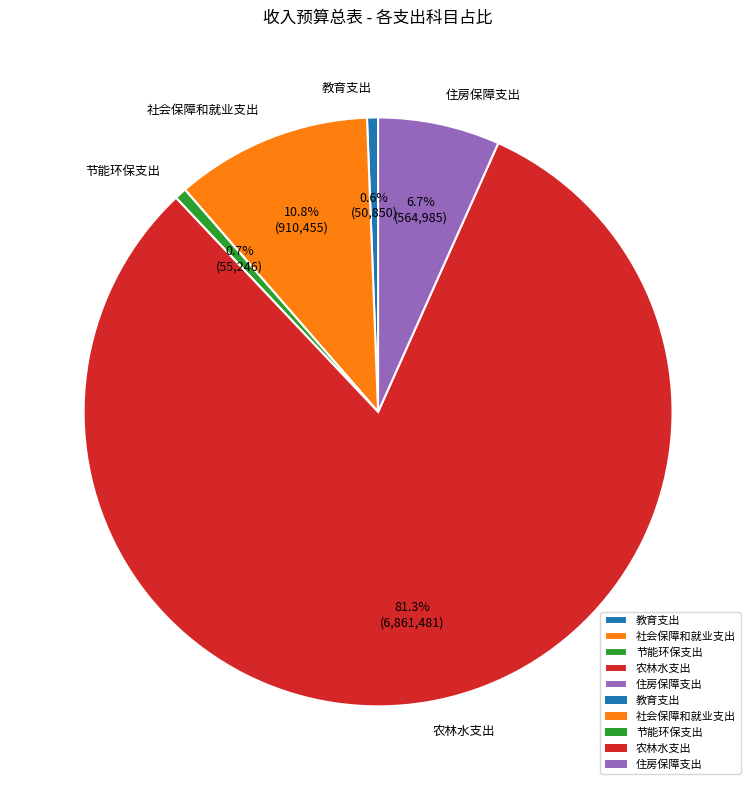

How much of the chart is everything except 社会保障和就业支出?

89.2%